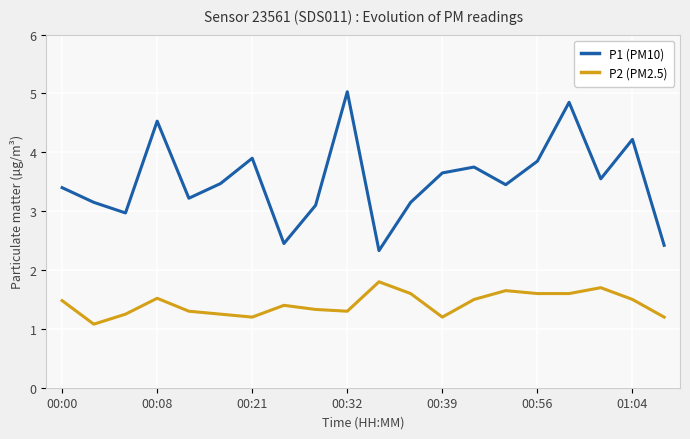

True or false: P1 (PM10) and P2 (PM2.5) intersect in this chart.

False